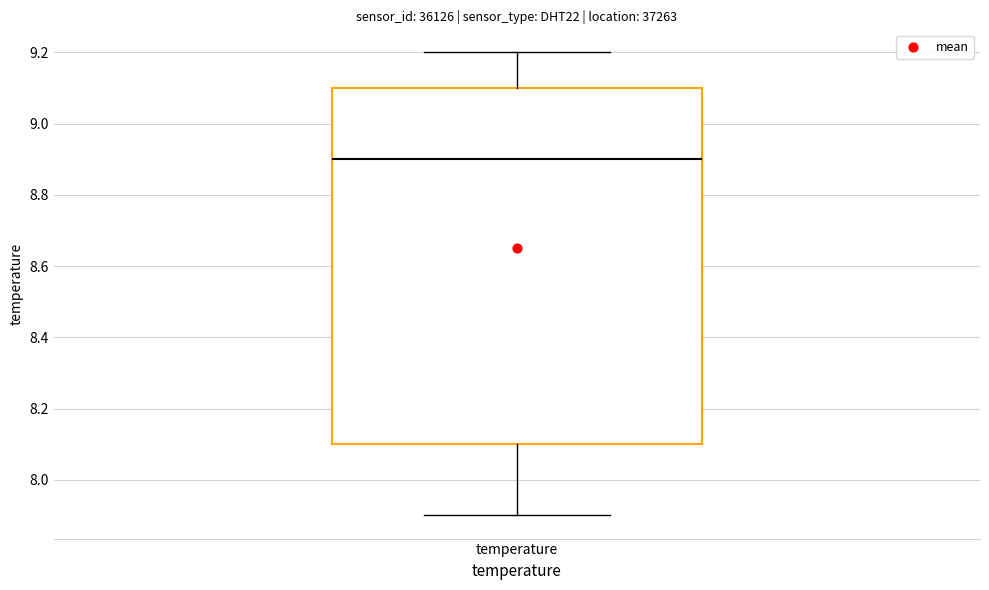

Read this box plot against the y-axis: the position of the median line, the range covered by the box, and the ends of both whiskers. The values are not printed on the chart, so give them approximately, as read against the axis.

median 8.9, box 8.1 to 9.1, whiskers 7.9 to 9.2